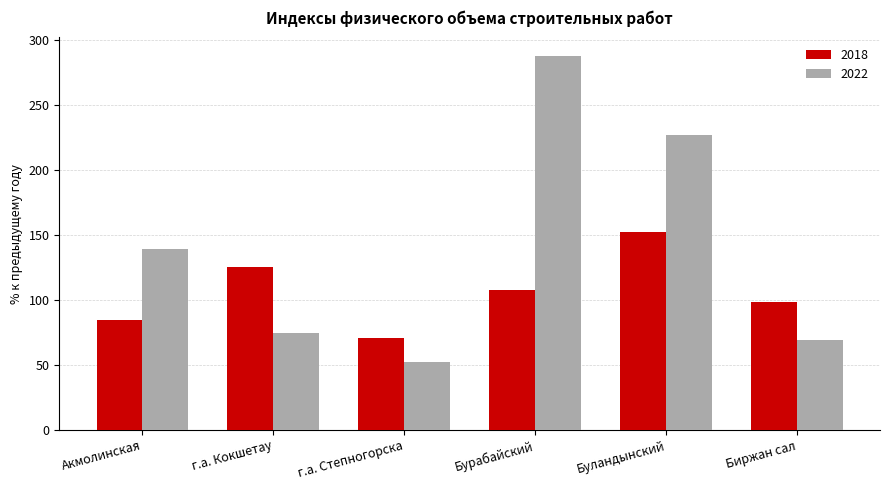

How many bars are there in each group?

2